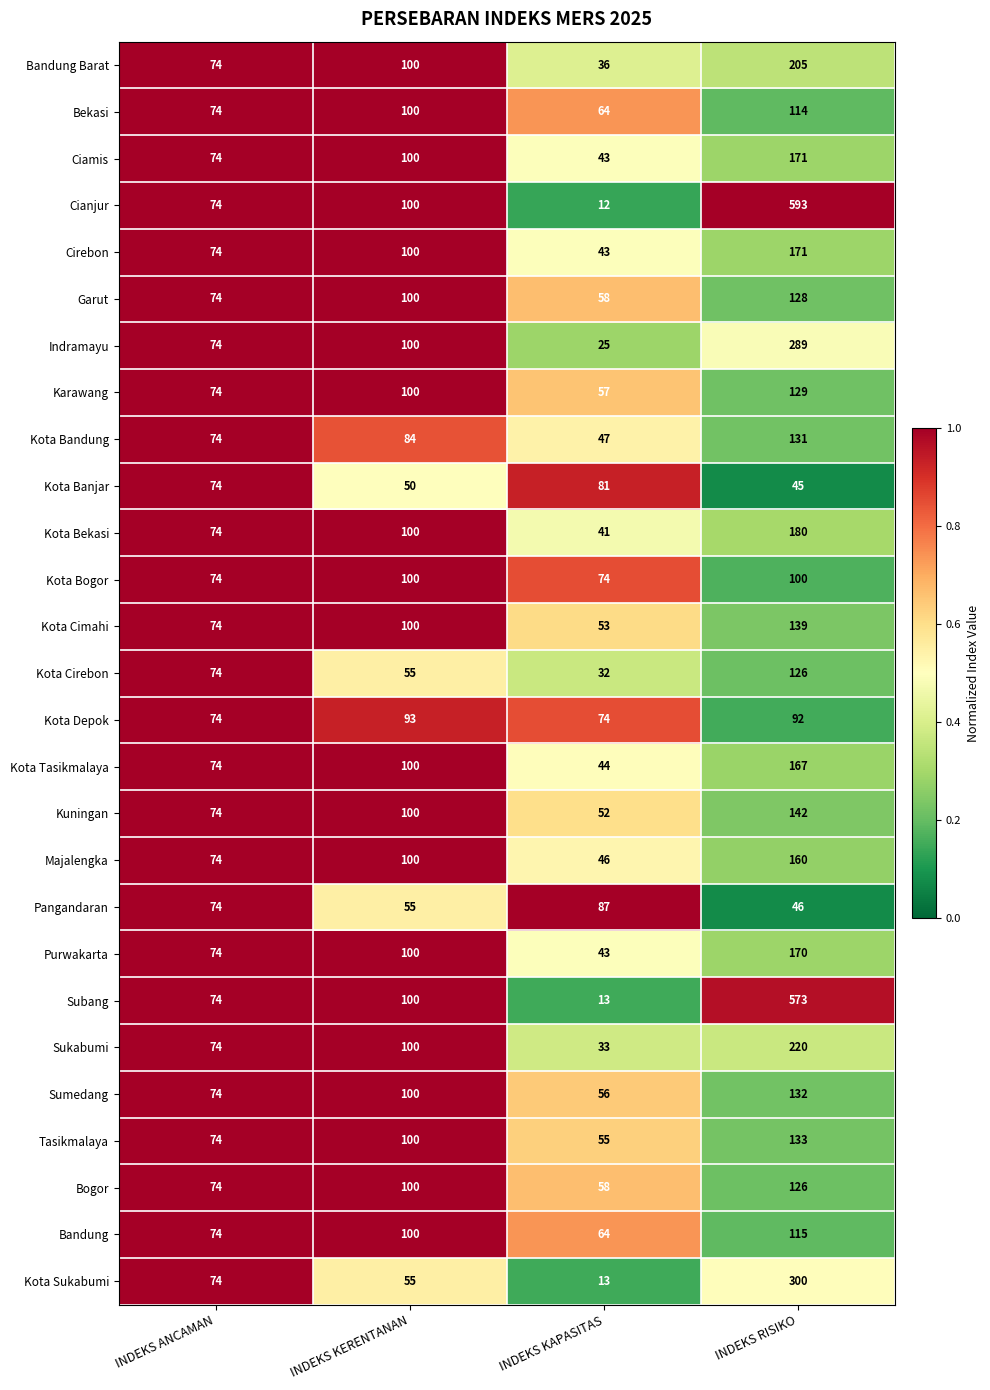

How many Kota Tasikmalaya values are between 74 and 167?

3